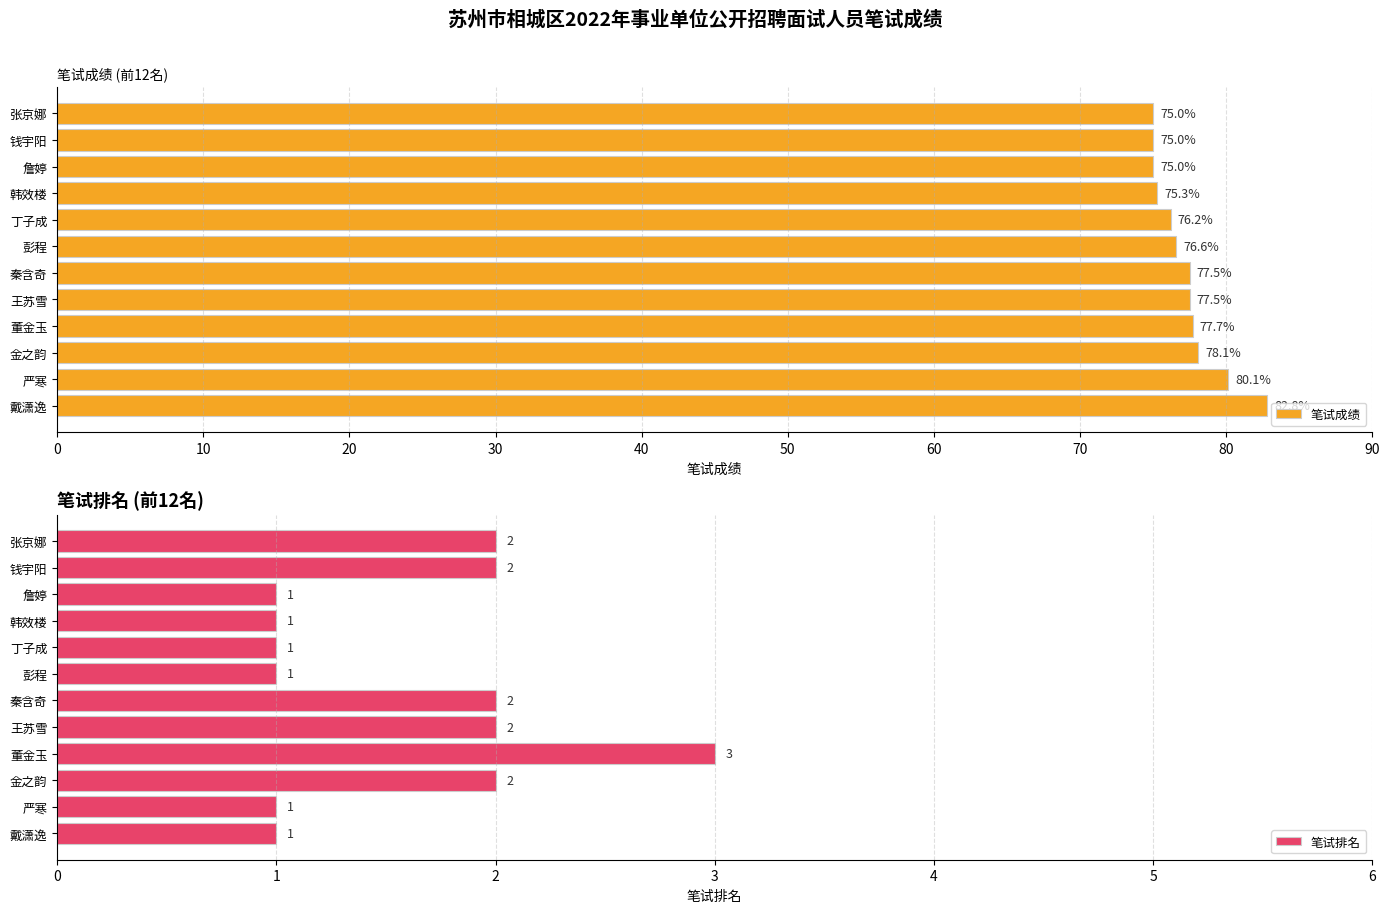

At which label does 笔试成绩 reach its peak?

戴潇逸